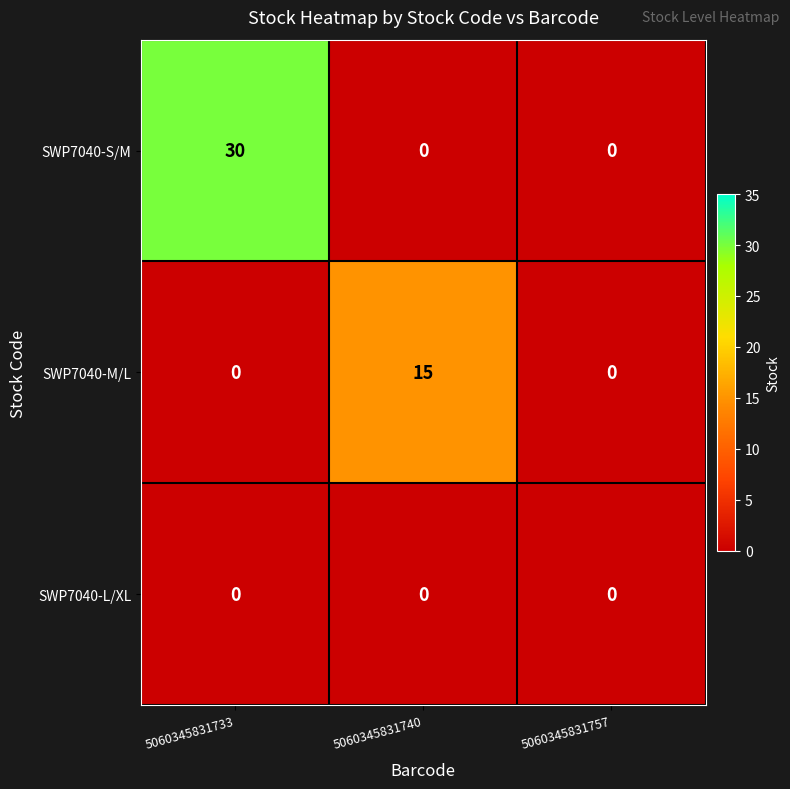

What is the difference between the maximum and minimum values in the SWP7040-M/L series?

15